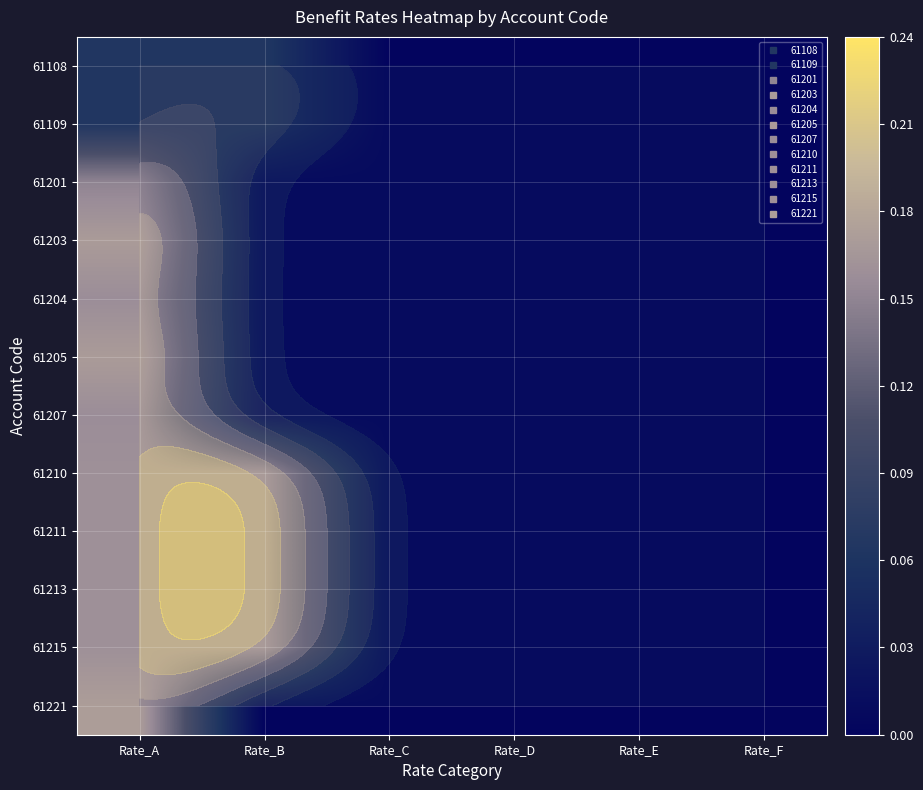

How many data points in 61201 are above 0?

1